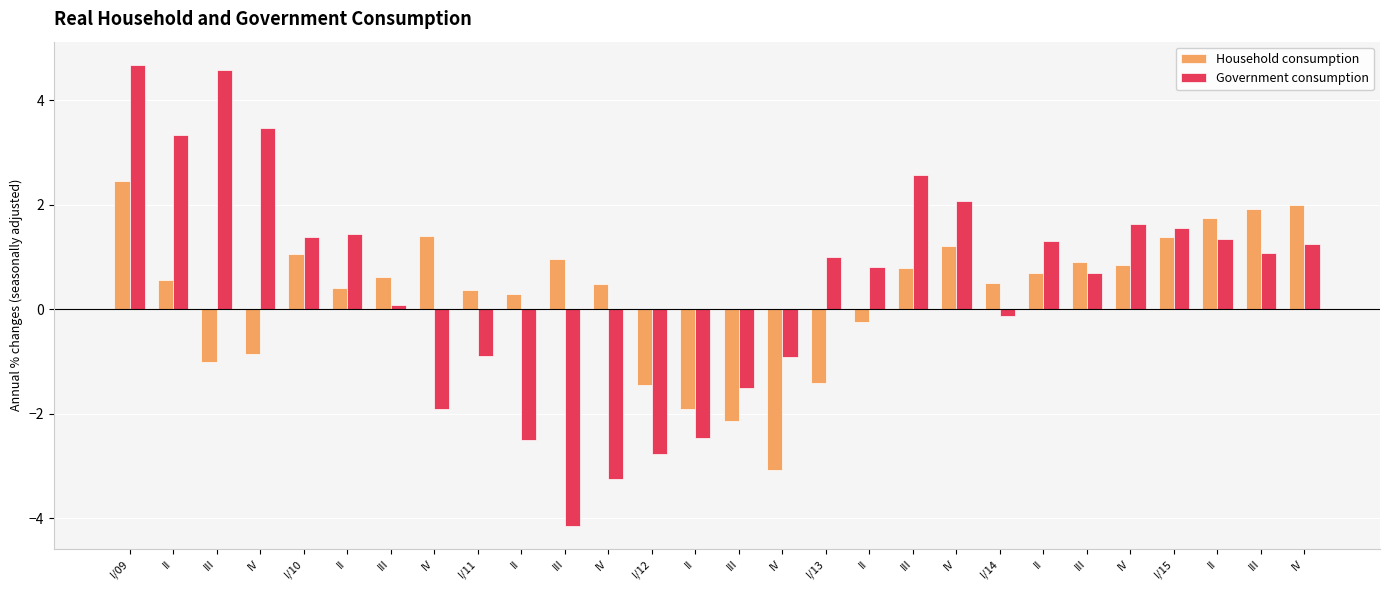

Rank the series by their average value, from highest to lowest.

Government consumption, Household consumption